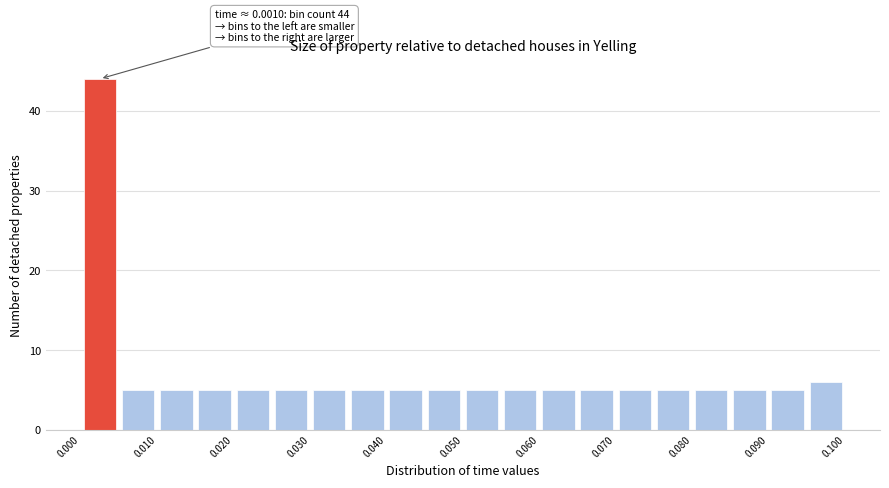

Which range on the x-axis has the tallest bar?

0.000 to 0.005